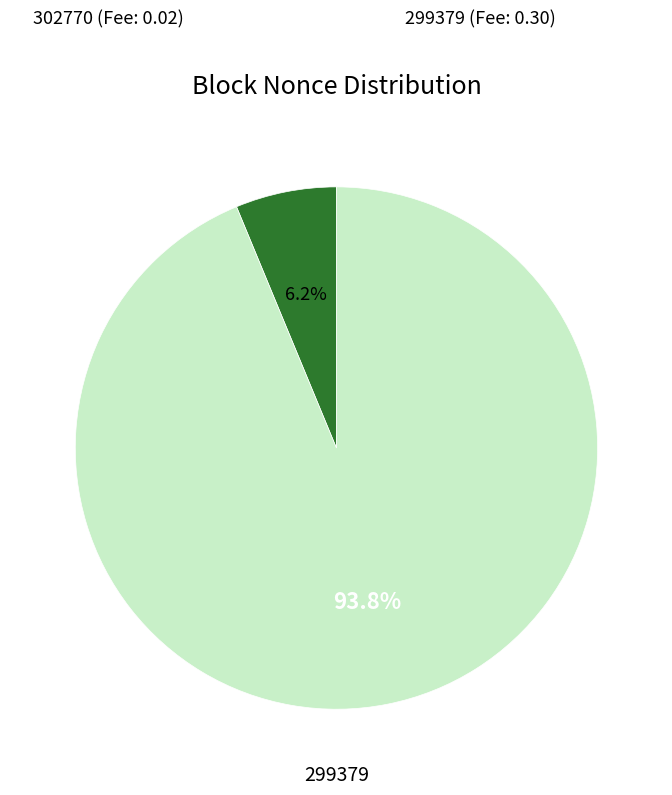

Is there a majority slice in this chart?

Yes